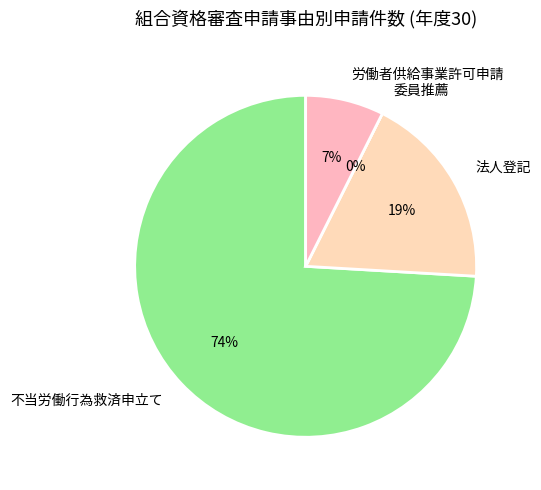

Which category has the biggest portion of the pie?

不当労働行為救済申立て